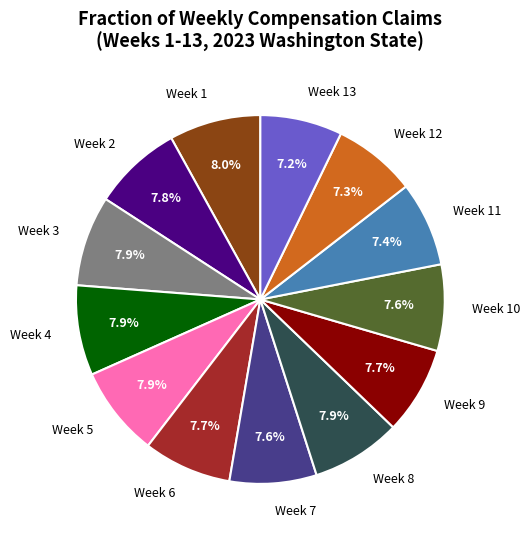

How many slices are in this pie chart?

13